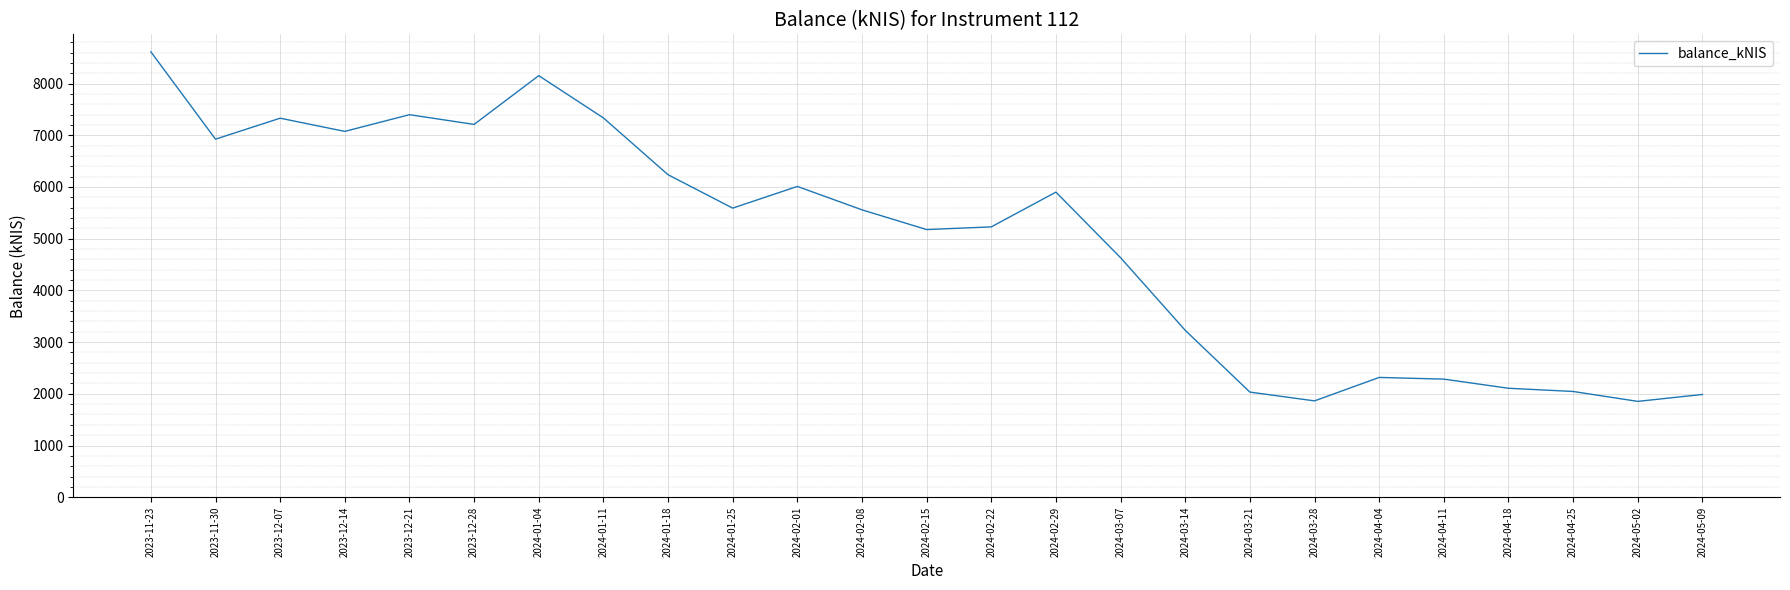

How many lines are shown in the chart?

1